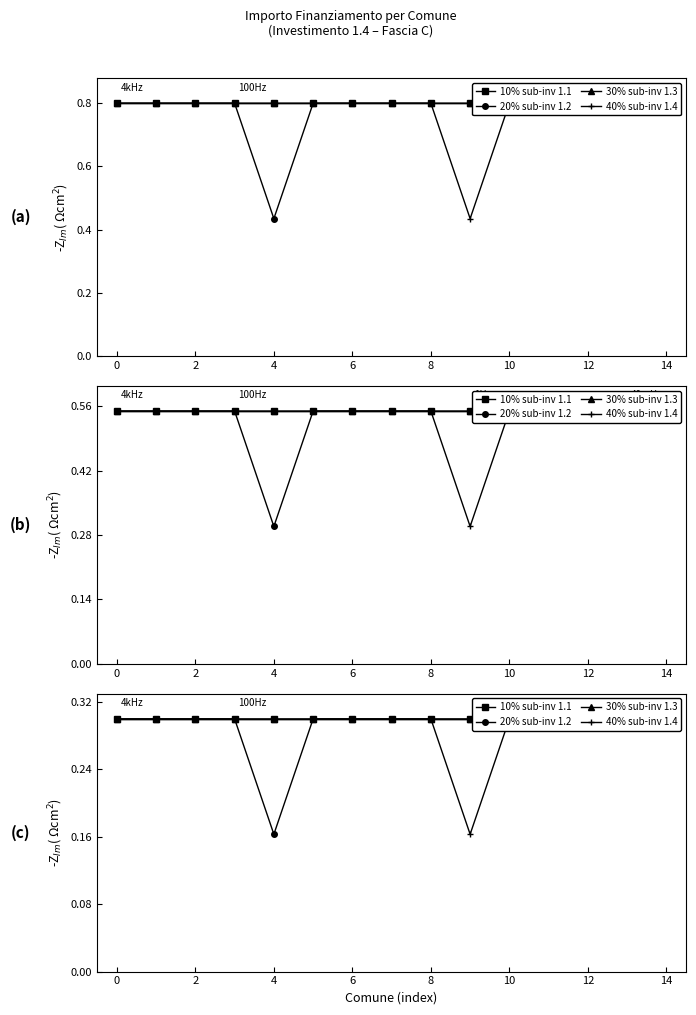

Reading left to right, what are all the values shown in this chart?

10% sub-inv 1.1: 0.3	0.3	0.3	0.3	0.3	0.3	0.3	0.3	0.3	0.3	0.3	0.3	0.3	0.3	0.3
20% sub-inv 1.2: 0.3	0.3	0.3	0.3	0.2	0.3	0.3	0.3	0.3	0.3	0.3	0.3	0.3	0.3	0.3
30% sub-inv 1.3: 0.3	0.3	0.3	0.3	0.3	0.3	0.3	0.3	0.3	0.3	0.3	0.3	0.3	0.3	0.3
40% sub-inv 1.4: 0.3	0.3	0.3	0.3	0.3	0.3	0.3	0.3	0.3	0.2	0.3	0.3	0.3	0.3	0.3